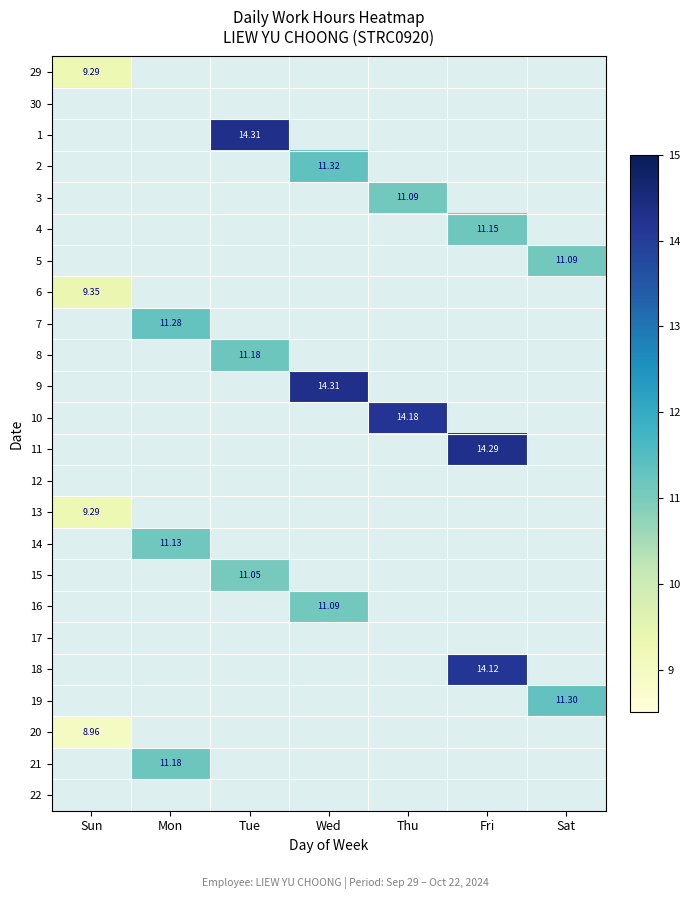

Which series has the largest range (max minus min)?

30